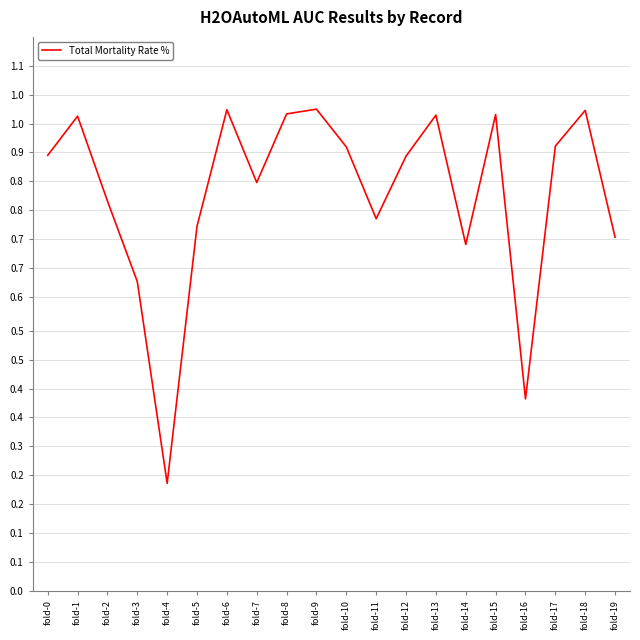

Where is the data nearest to the value 0?

fold-4